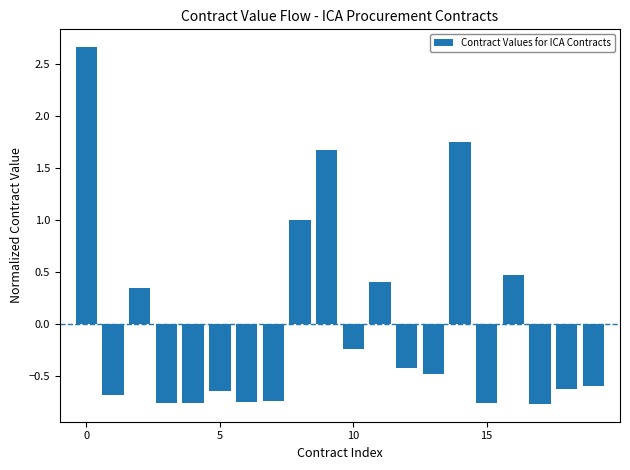

What is the difference between the maximum and minimum values?

3.4